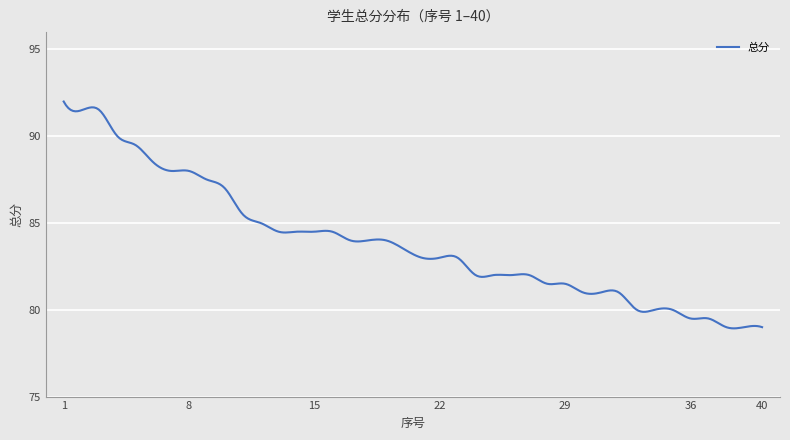

What is the smallest value displayed?

78.9